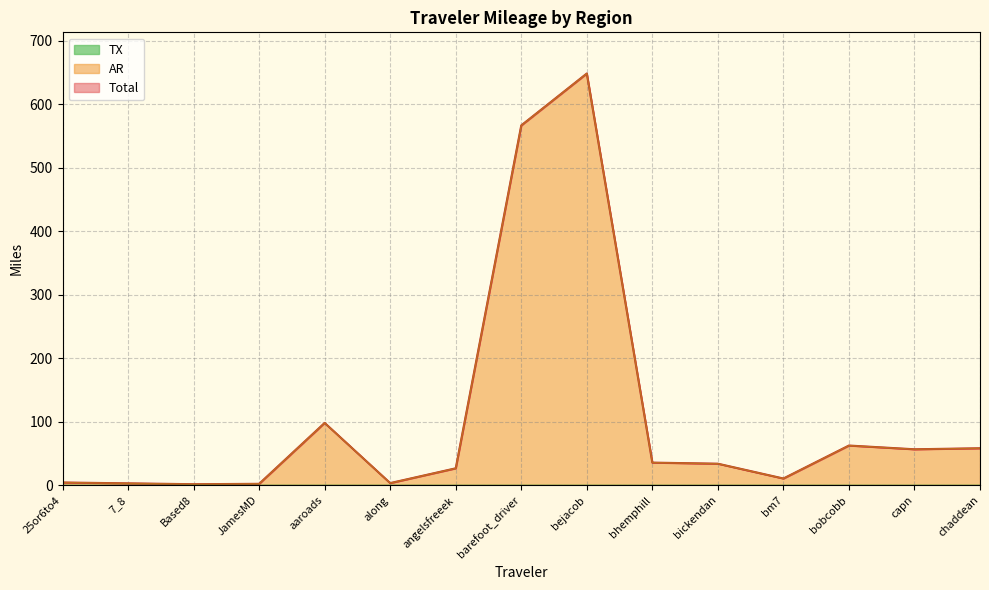

Rank the series by their maximum value, from highest to lowest.

Total, AR